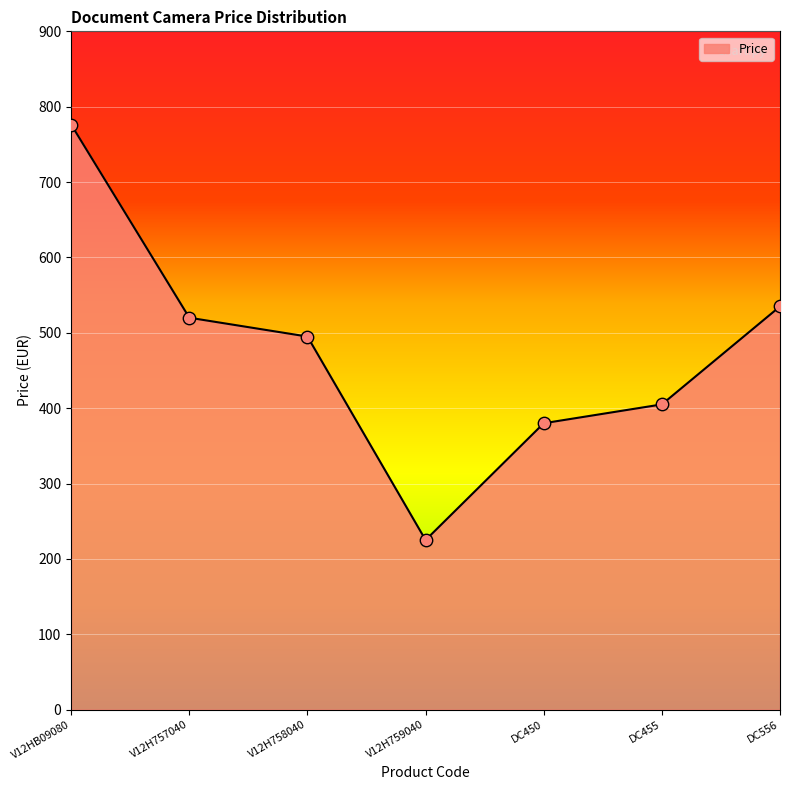

Which has a higher value, DC556 or V12H757040?

DC556